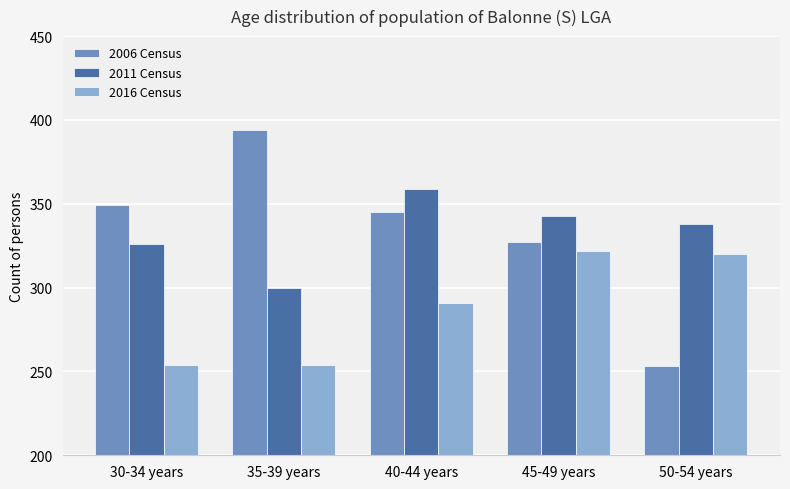

What is the average value of the 2011 Census series?

333